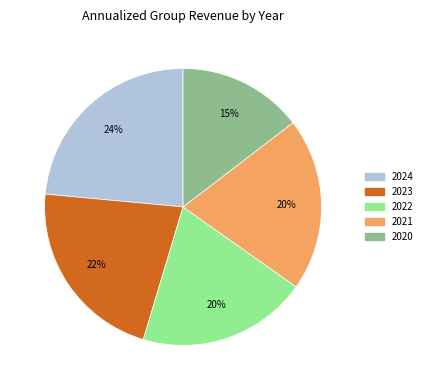

Combined, do 2024 and 2022 account for over 50%?

No